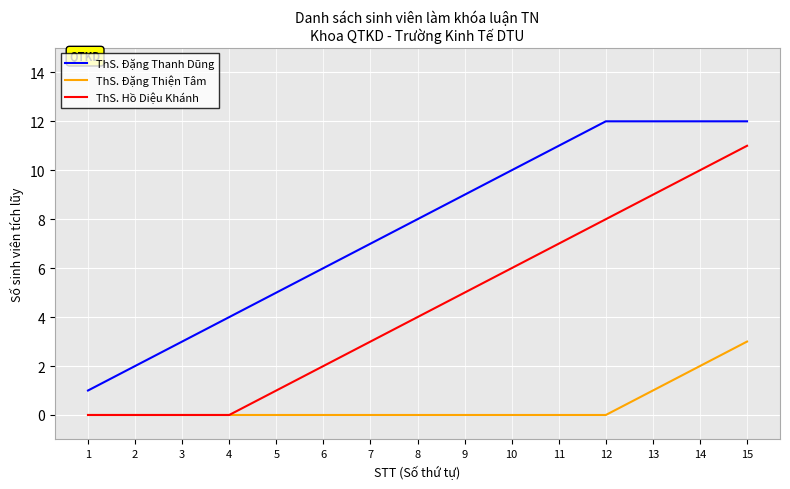

How many lines are shown in the chart?

3